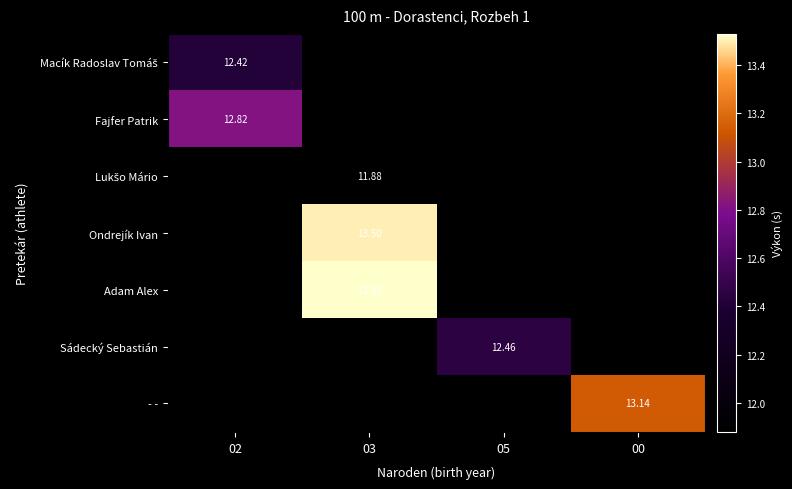

At which label is Fajfer Patrik closest to 12?

02